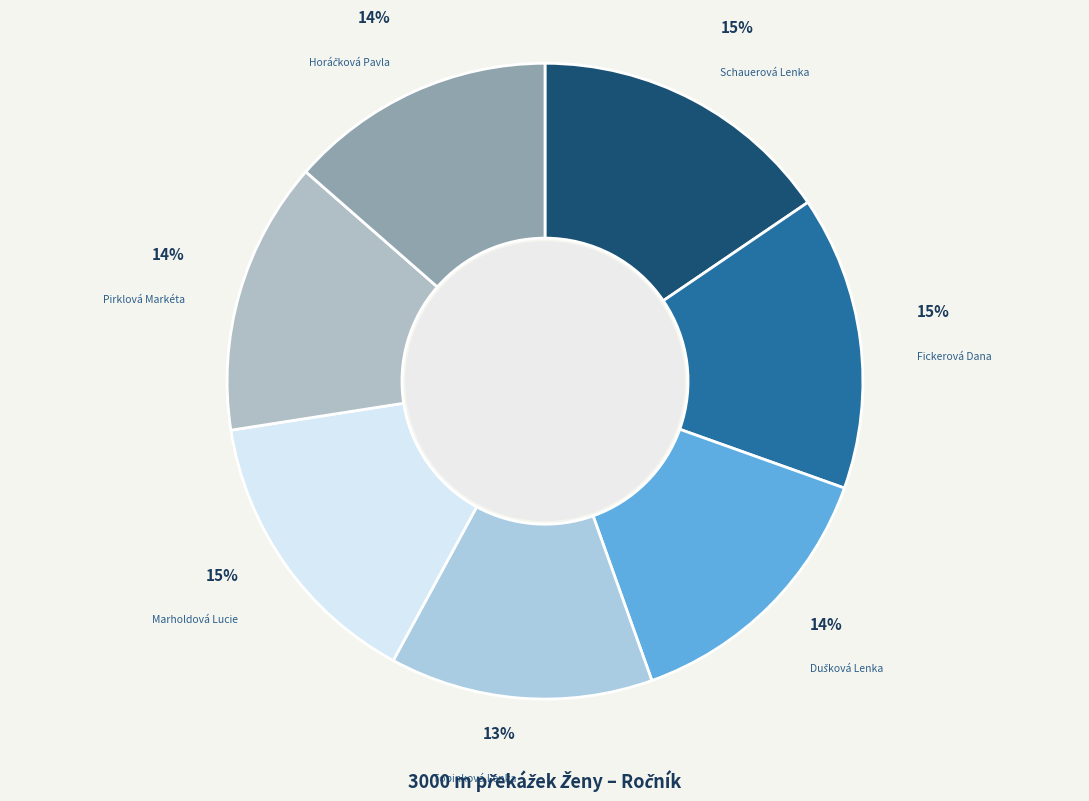

Is it true that Schauerová Lenka is 15% of the pie?

True